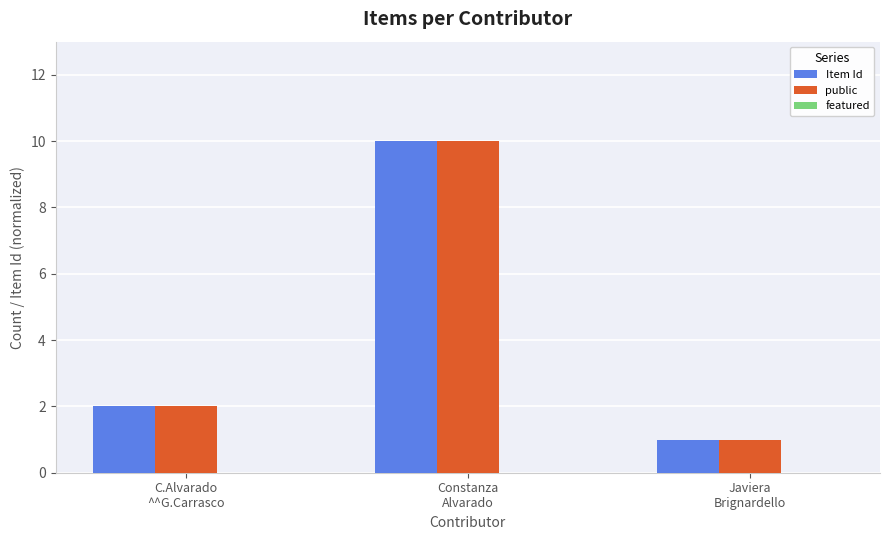

What is the greatest value displayed?

10